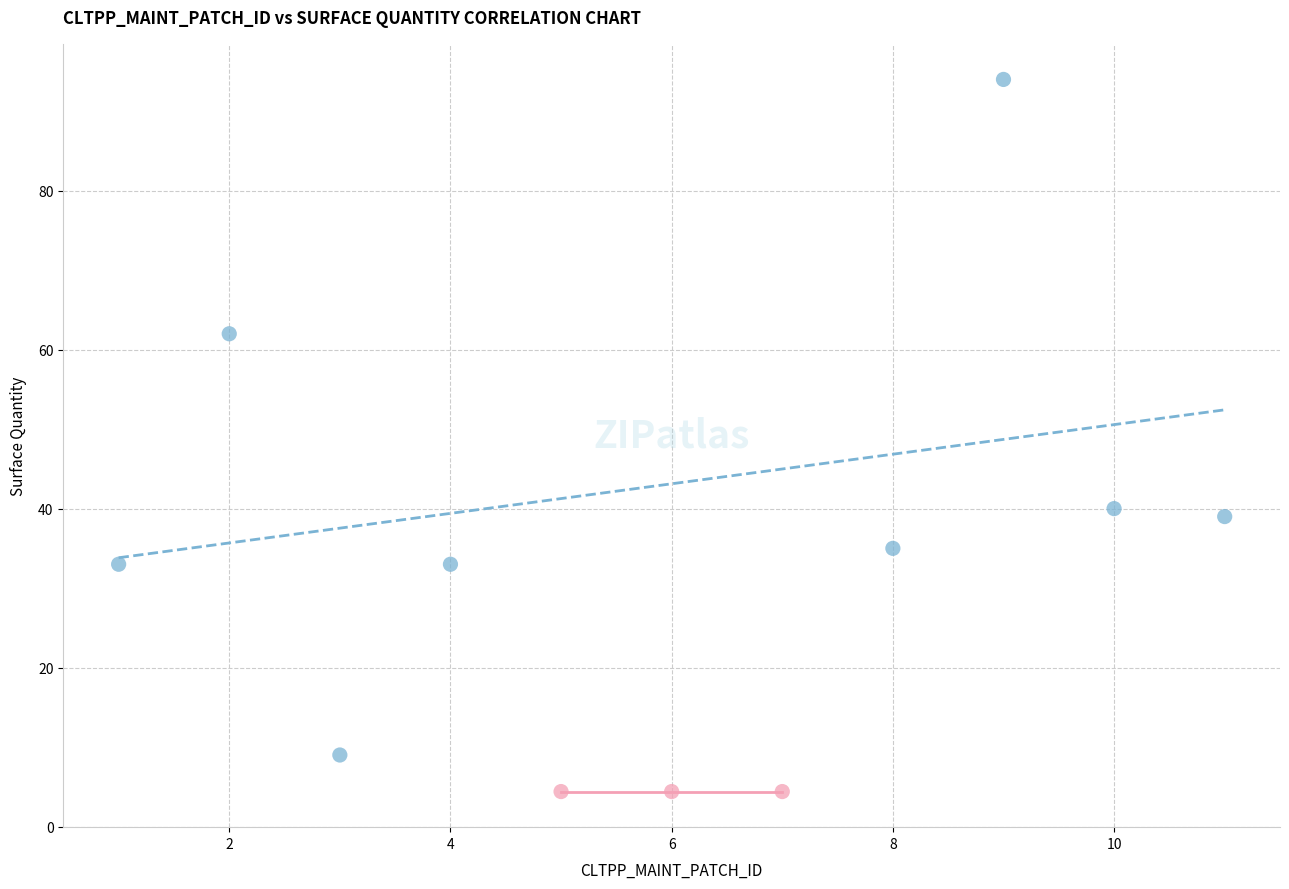

Which series contains the highest Y value?

Surface Only